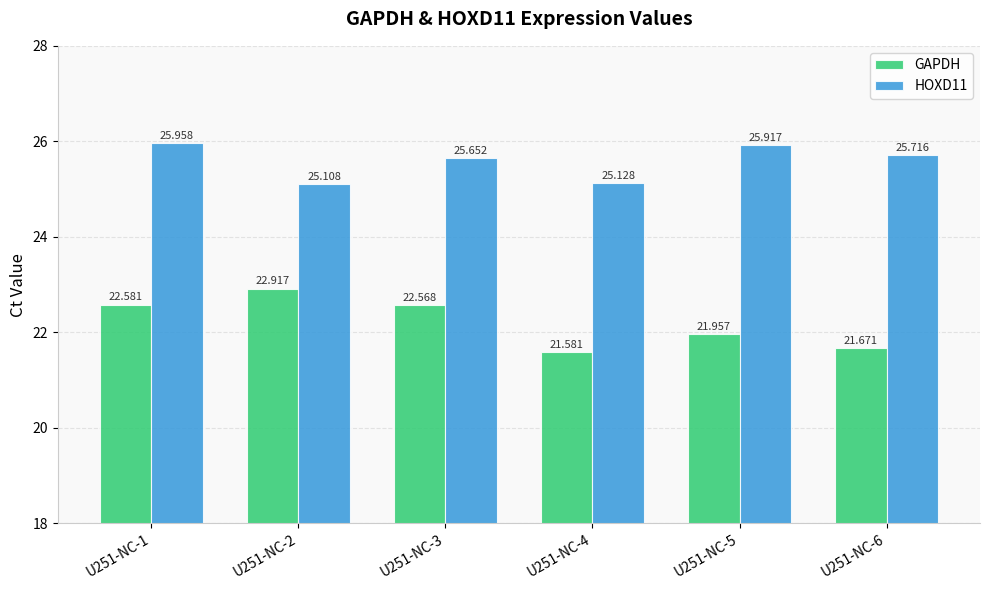

What is the greatest value displayed?

26.0